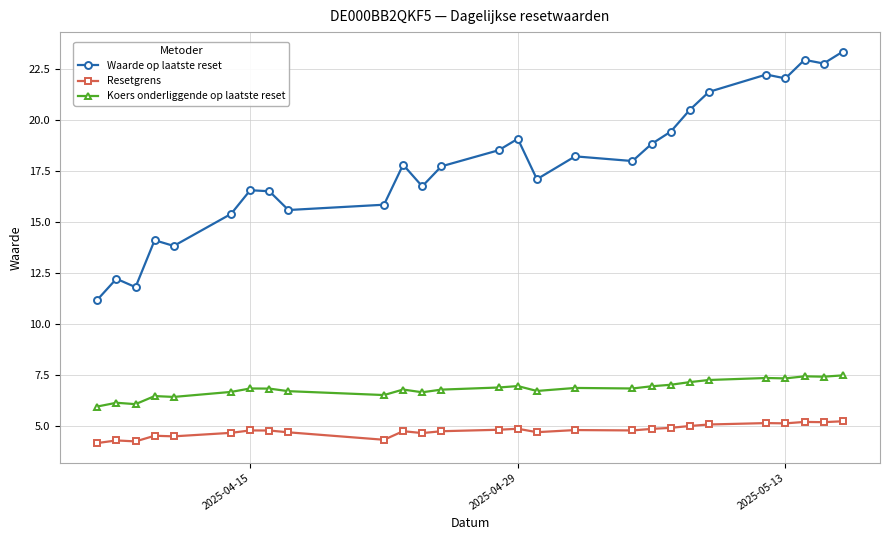

What are all the series names shown in the legend?

Waarde op laatste reset, Resetgrens, Koers onderliggende op laatste reset